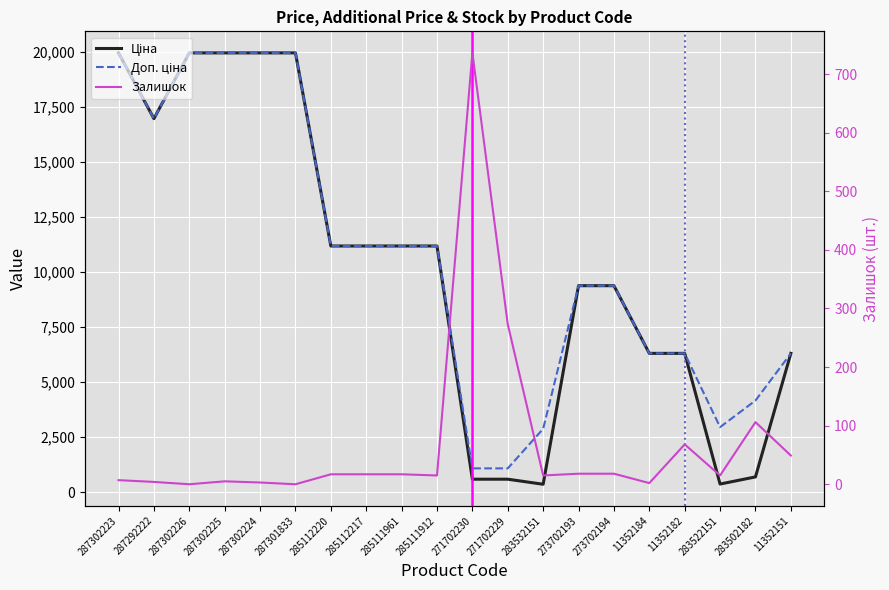

How many values in the Доп. ціна series exceed 11188?

10